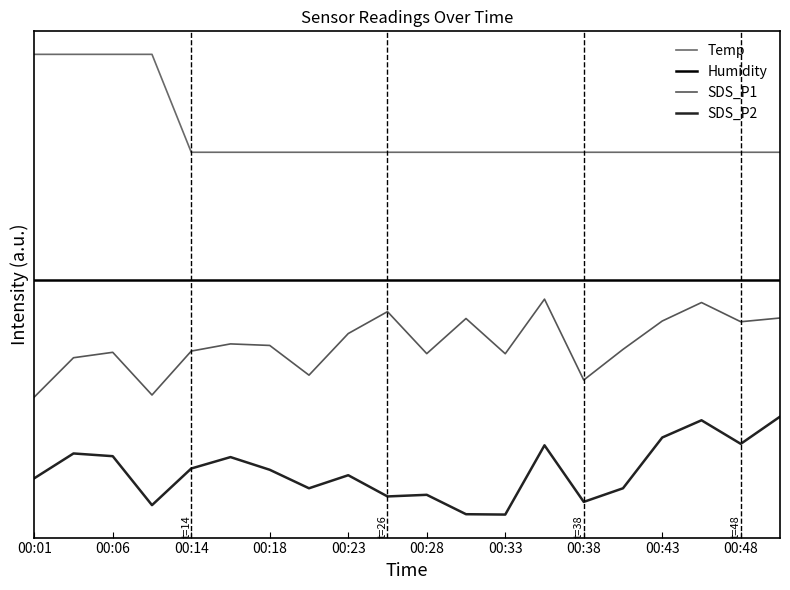

Does the chart have visible grid lines?

No